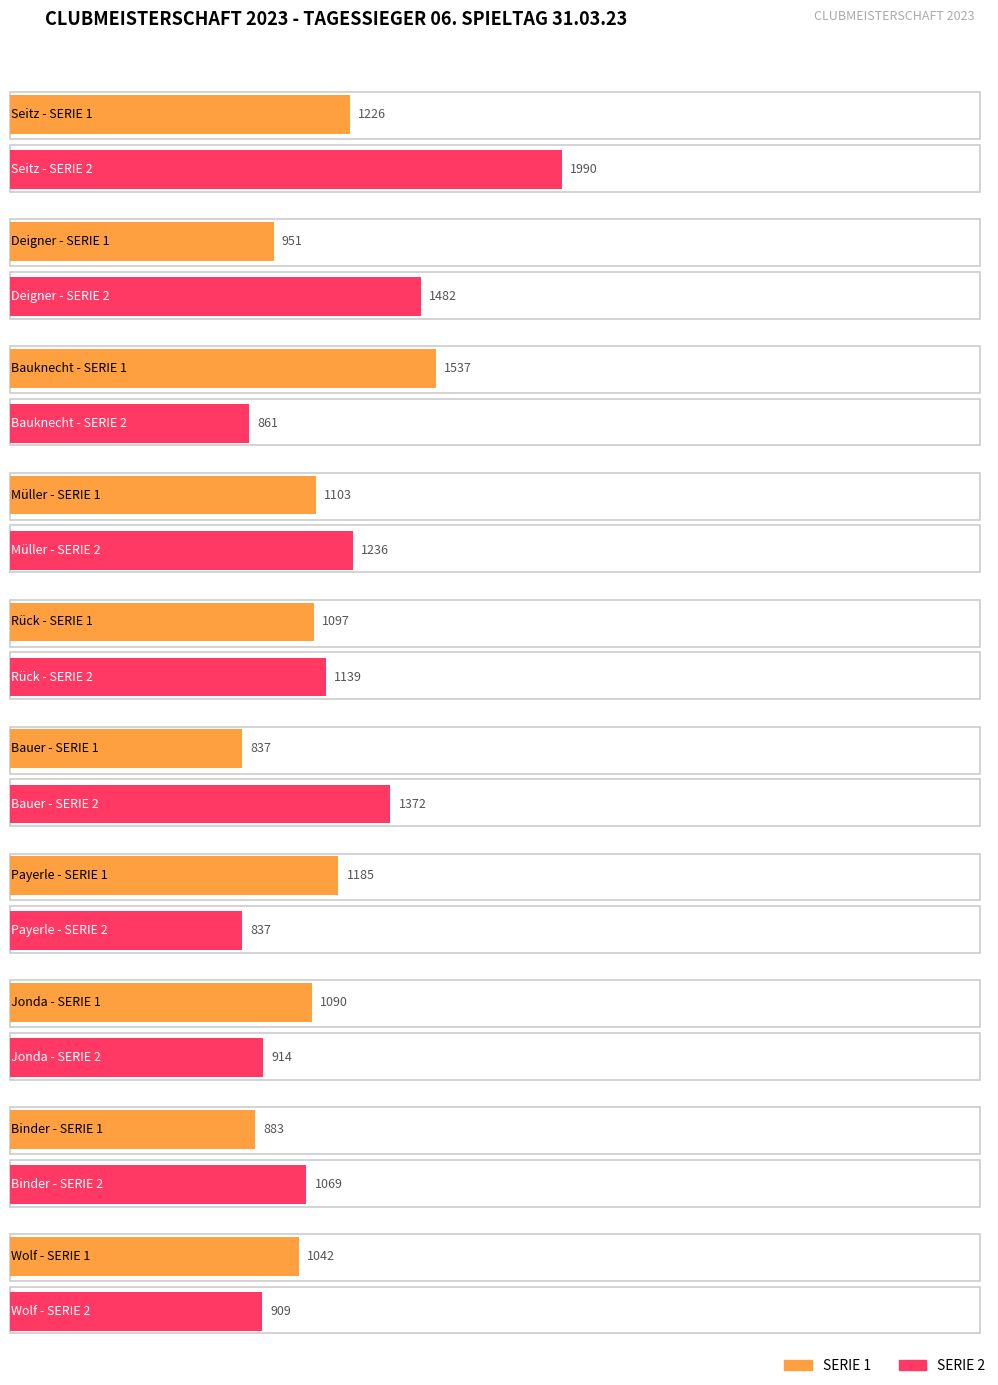

What value does the GESAMT series have at Müller, to the nearest 10?

2340